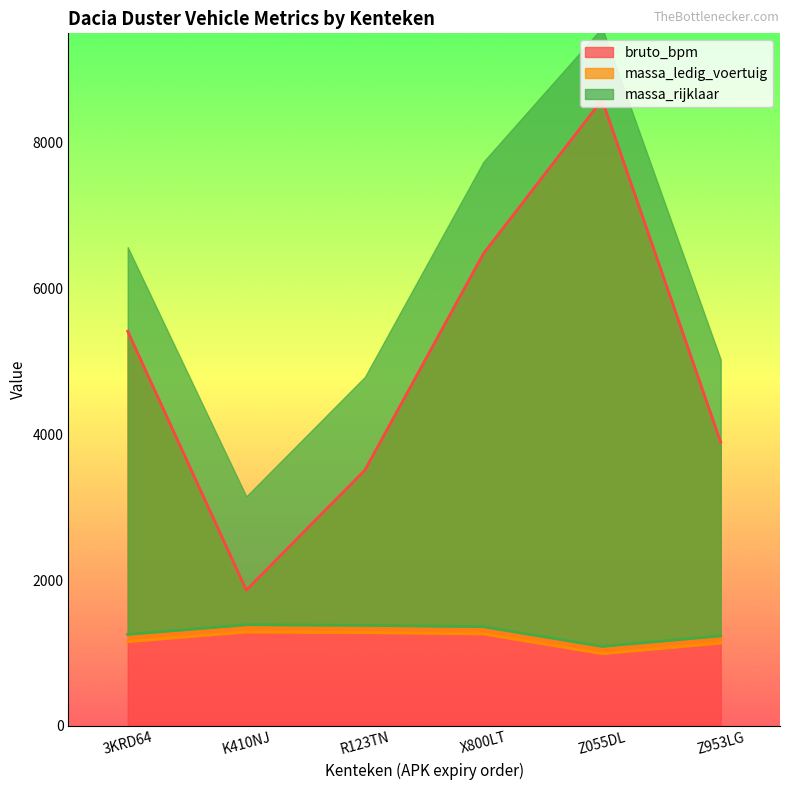

At which label does massa_rijklaar reach its minimum?

Z055DL